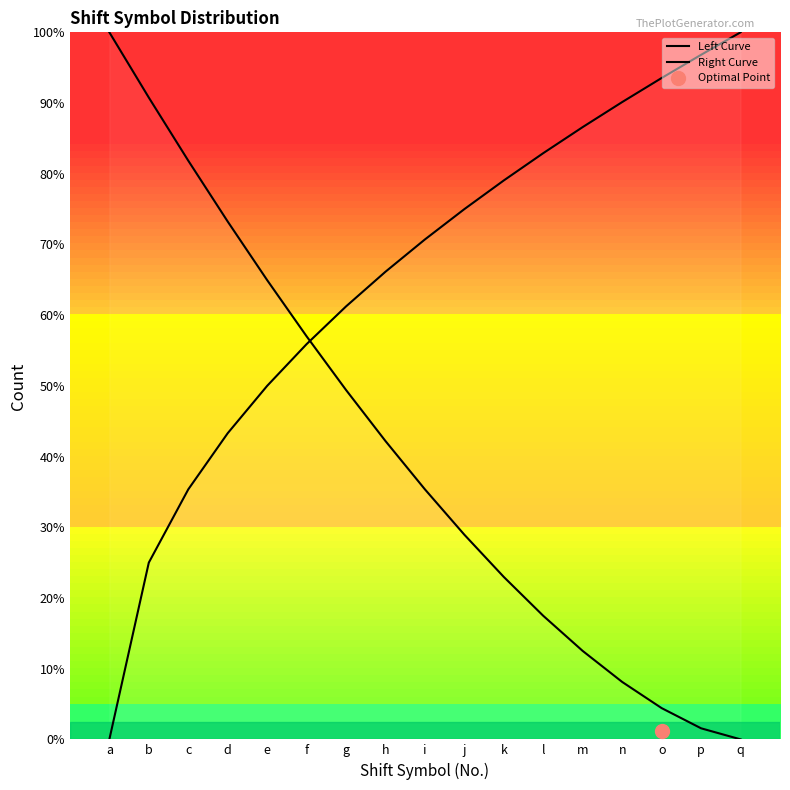

The Left Curve series shows 5.8 at j. True or false?

True